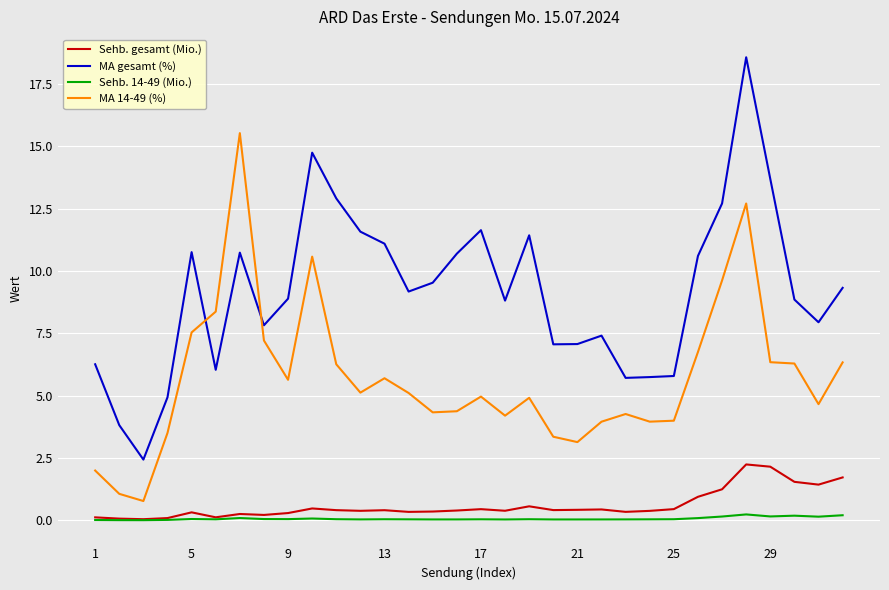

What is the maximum value shown in the chart?

18.6